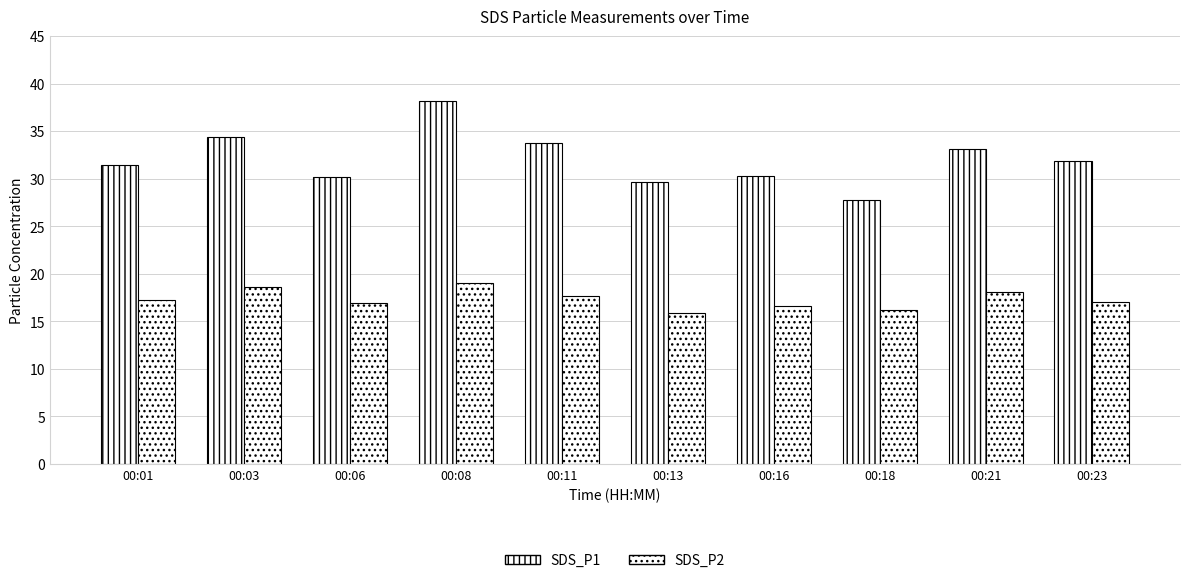

Which category has the lowest value in the SDS_P2 series?

00:13